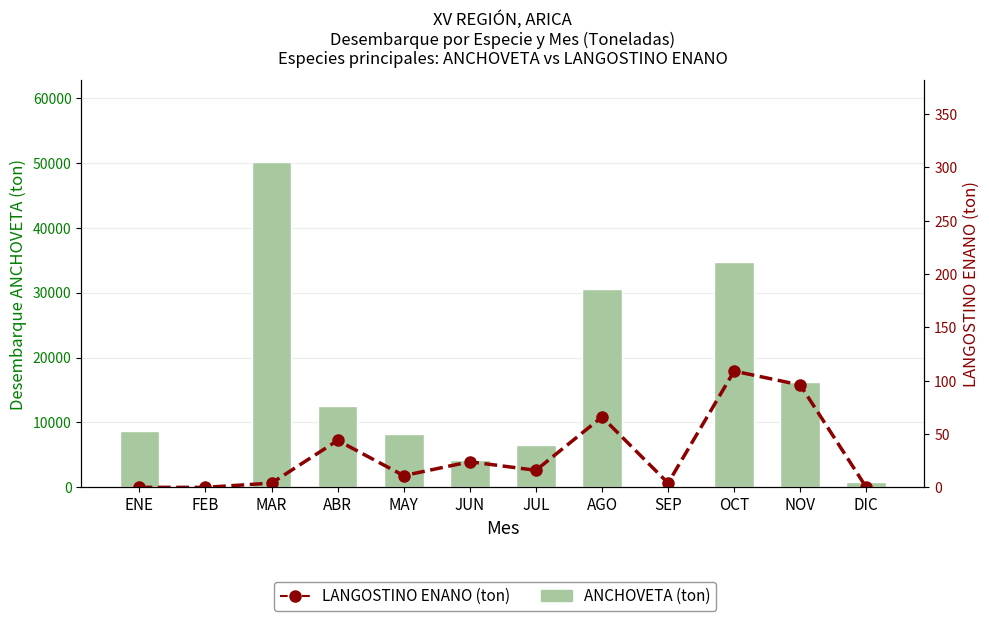

Which series has the largest total across all categories?

ANCHOVETA (ton)